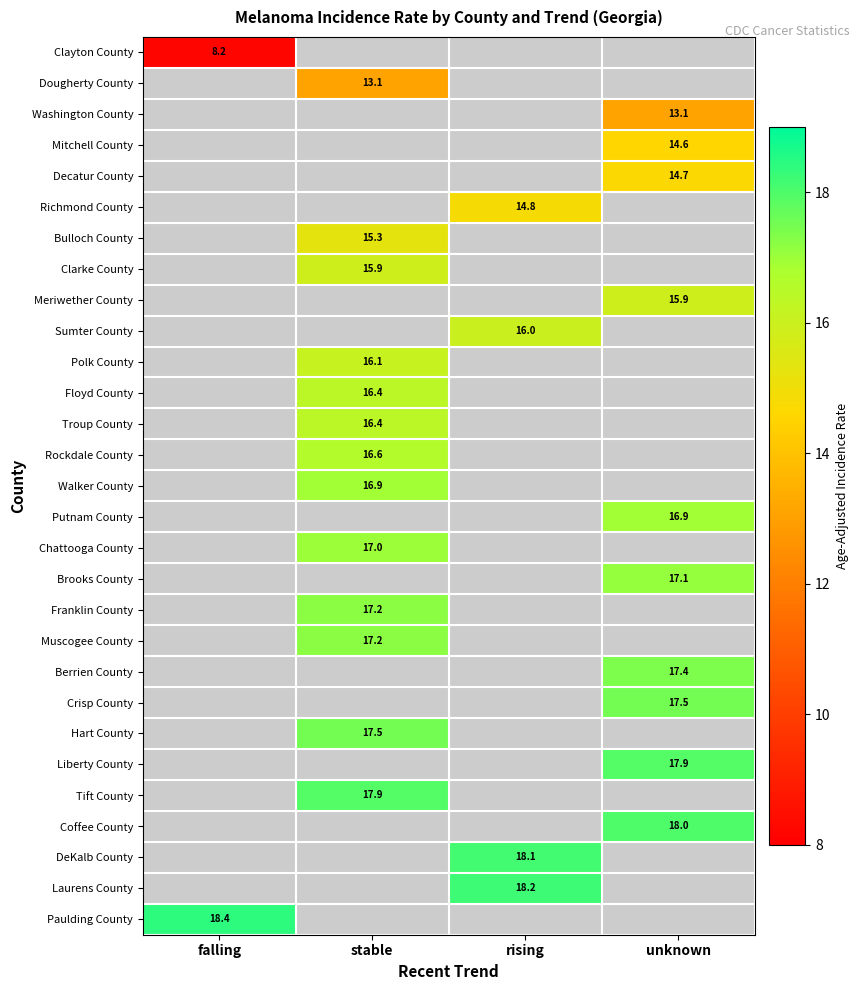

Is it true that Sumter County equals 9.4 at rising?

False